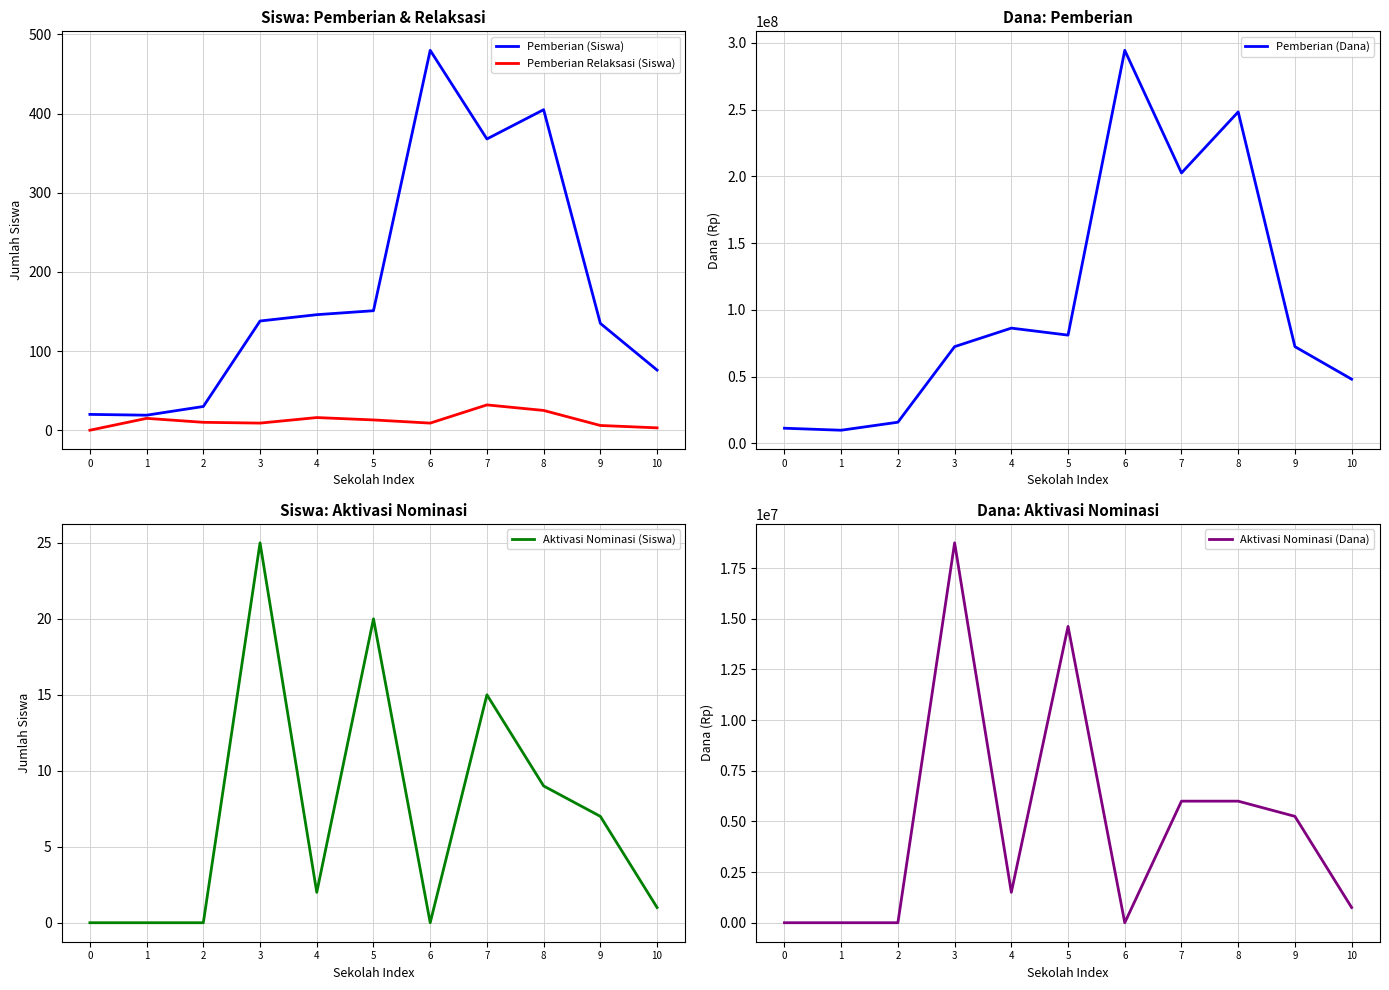

How many lines are shown in the chart?

5